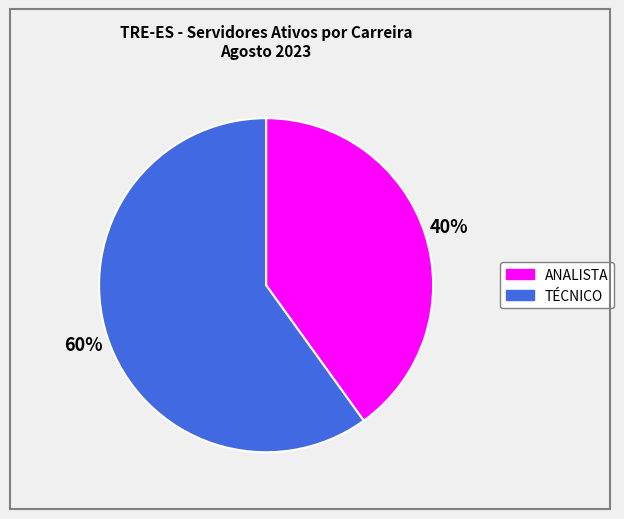

What is the largest slice in the pie chart?

TÉCNICO